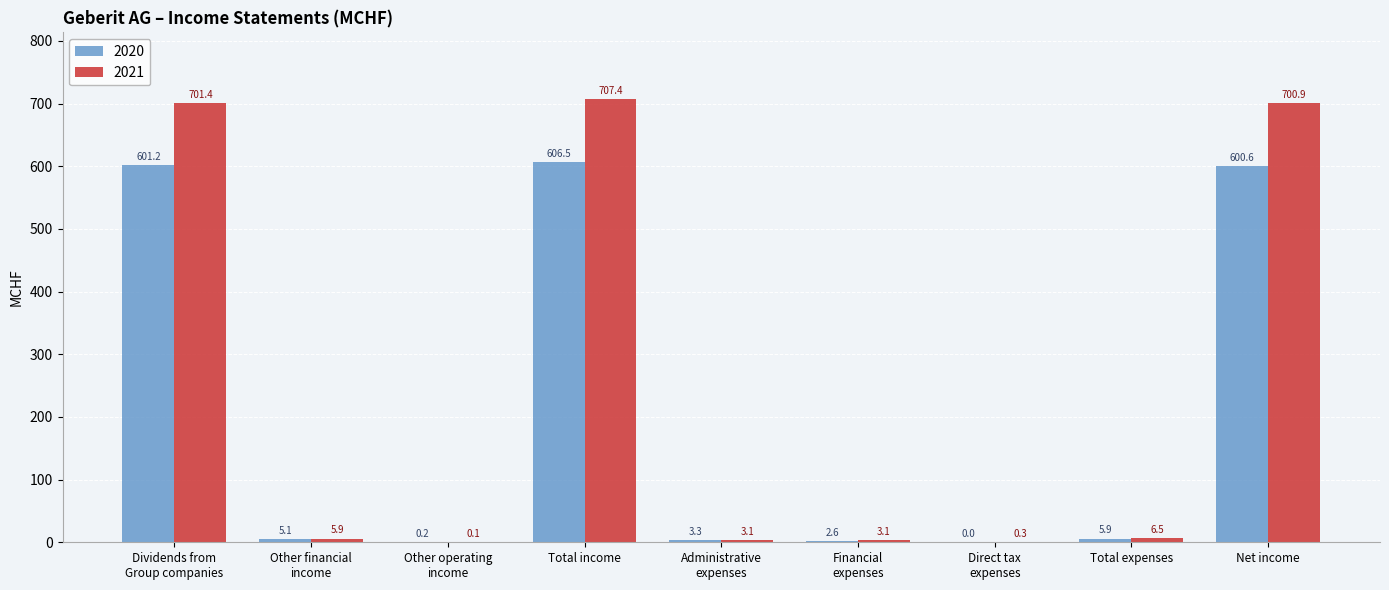

Where is 2021 nearest to the value 353?

Total expenses